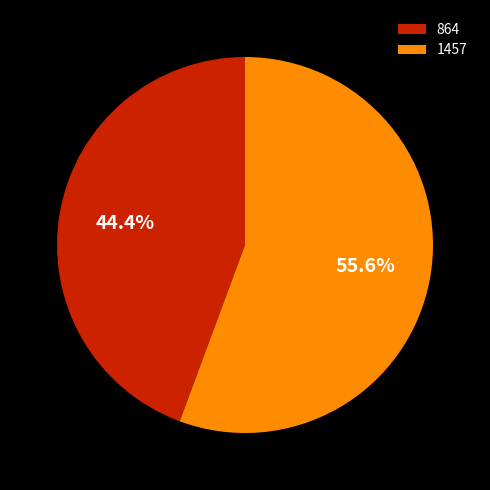

What is the ratio of the value at 864 to the value at 1457?

0.8